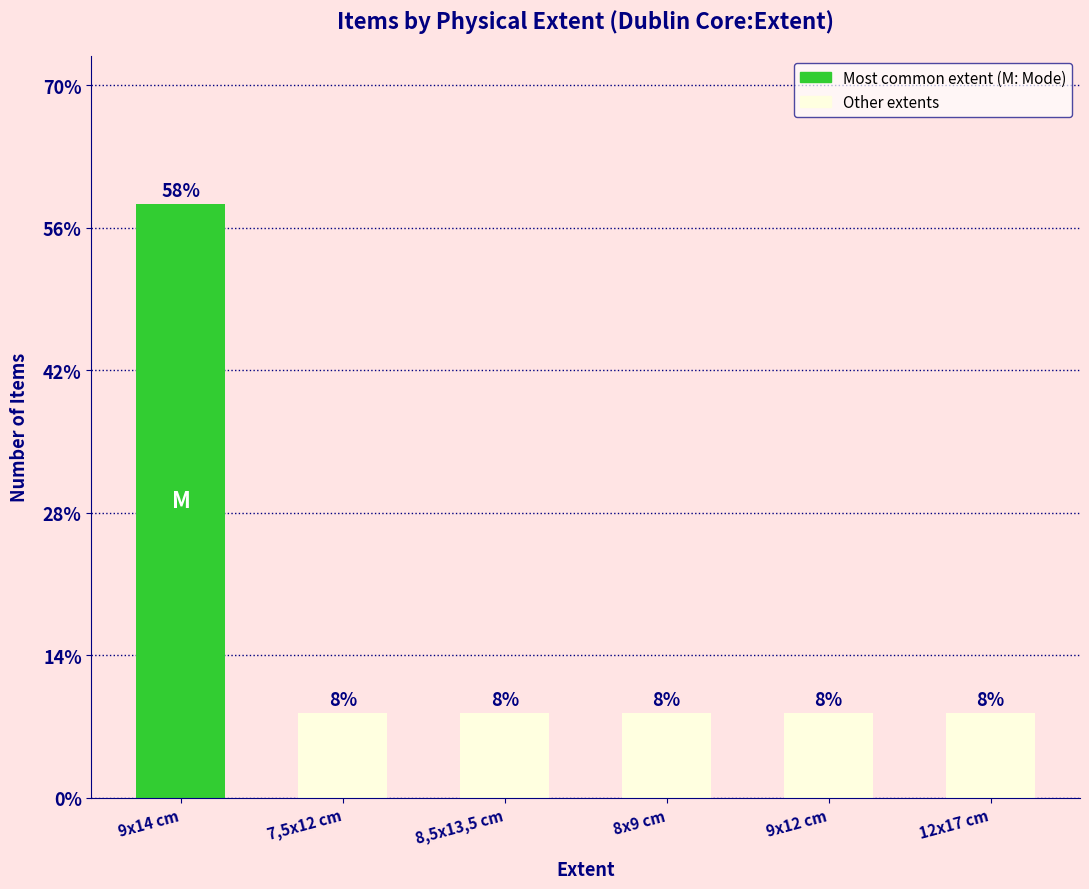

Are the bars horizontal?

No